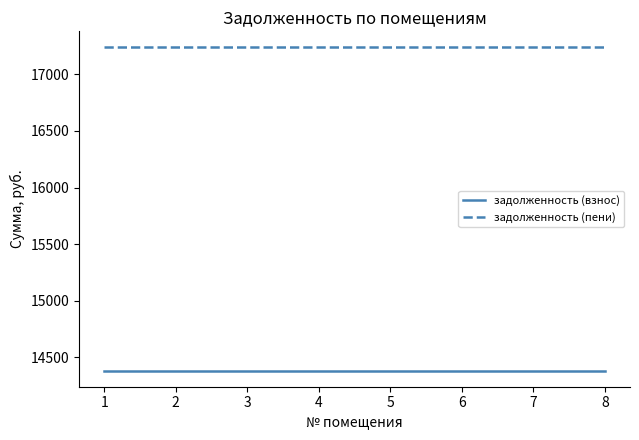

True or false: задолженность (пени) and задолженность (взнос) cross at least once.

False